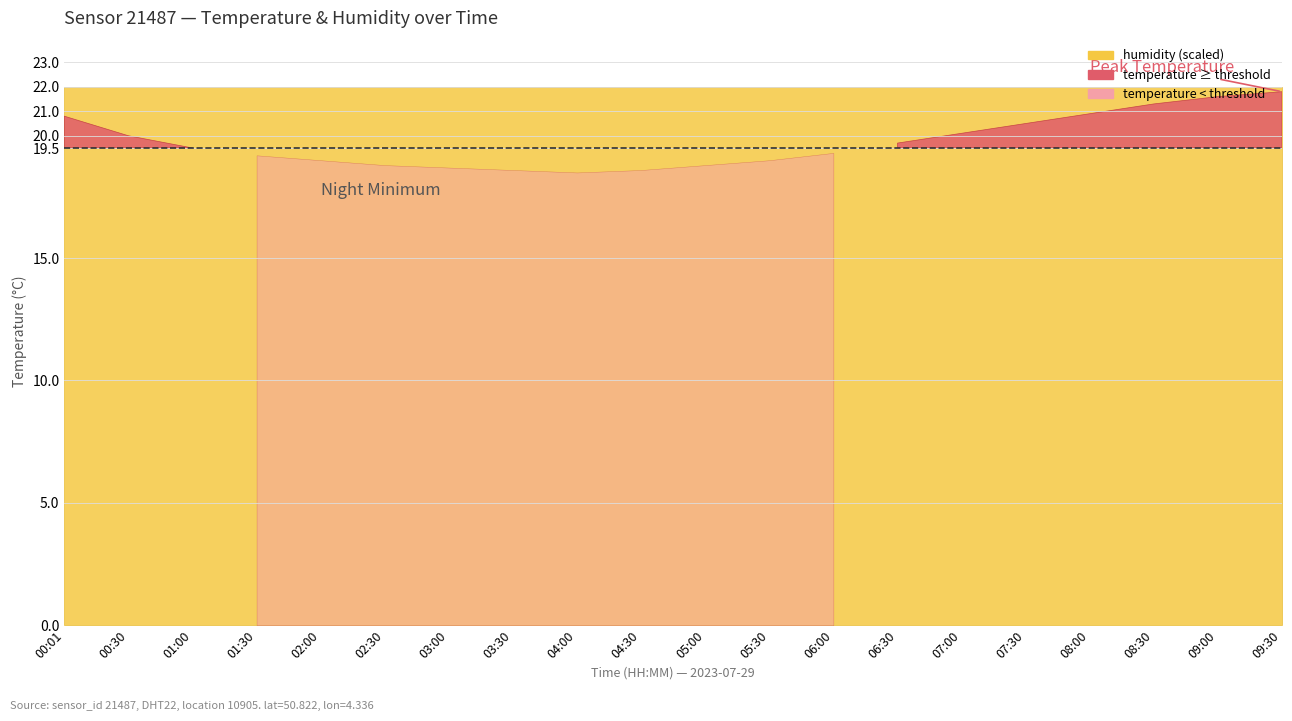

What is the highest value of the temperature series?

21.8